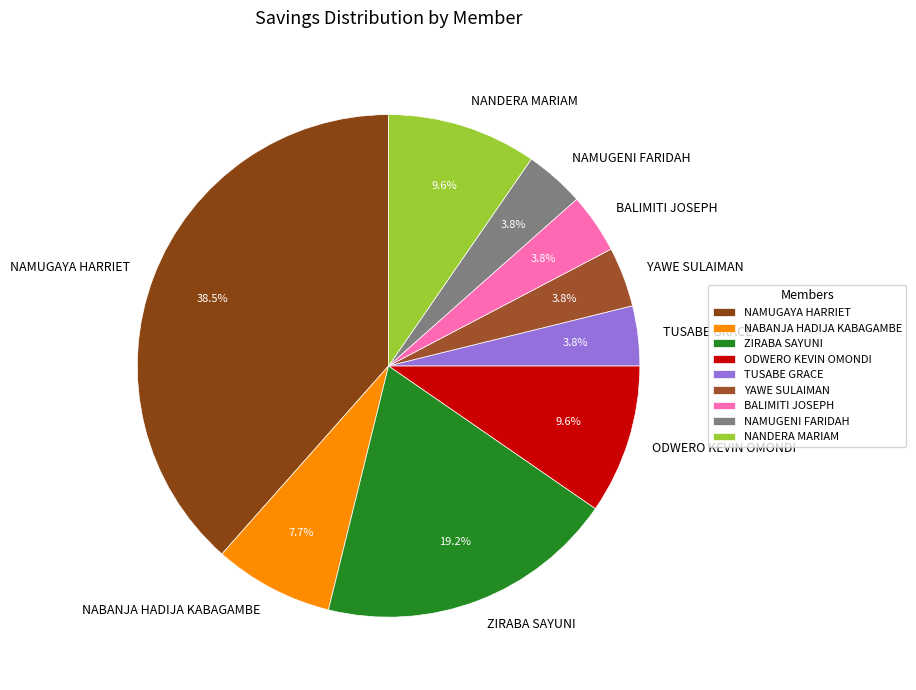

To the nearest percent, what portion does BALIMITI JOSEPH represent?

4%